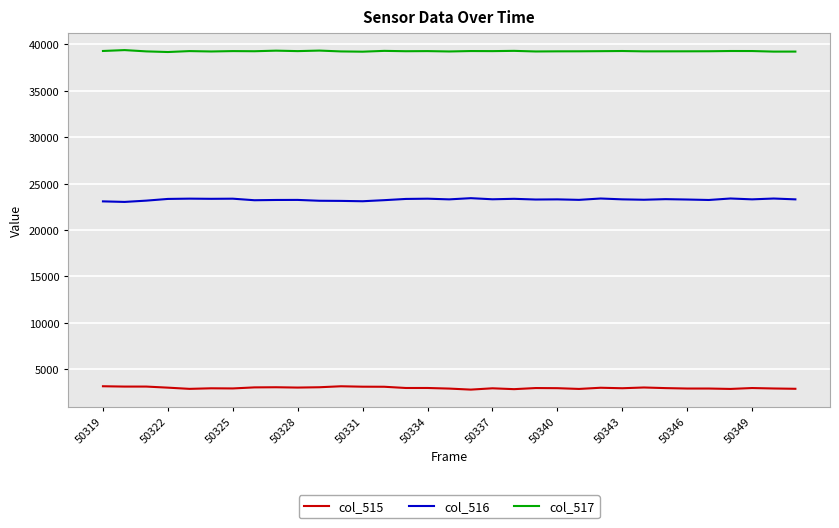

Is this an area chart (filled region under the line)?

No